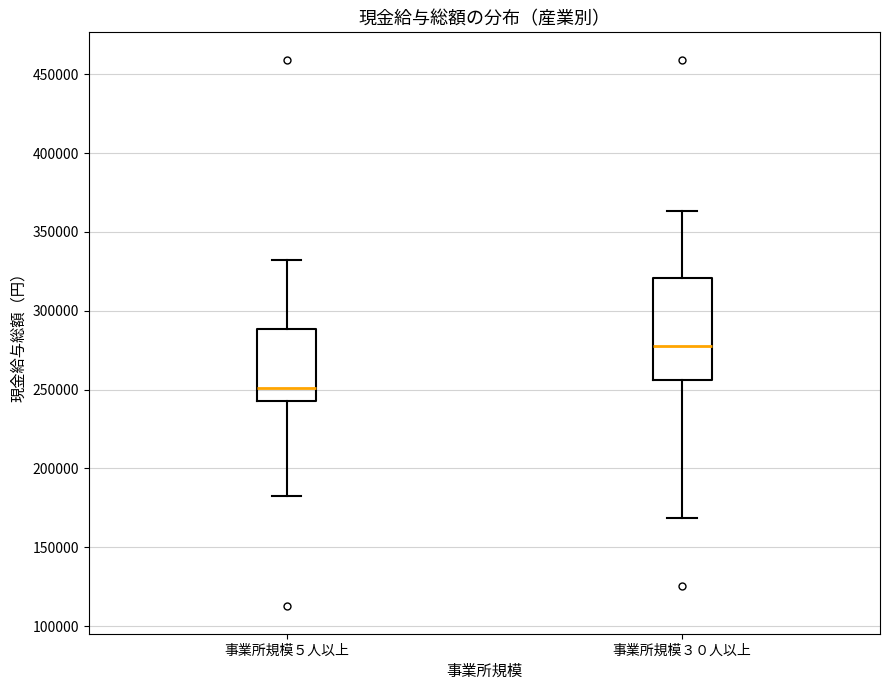

Reading left to right, transcribe this box plot: for each box, give where its median line is, the range the box spans, and where its two whiskers end, as read against the y-axis. The values are not printed on the chart, so give them approximately, as read against the axis.

事業所規模５人以上: median 250000, box 245000 to 290000, whiskers 180000 to 330000
事業所規模３０人以上: median 280000, box 255000 to 320000, whiskers 170000 to 365000